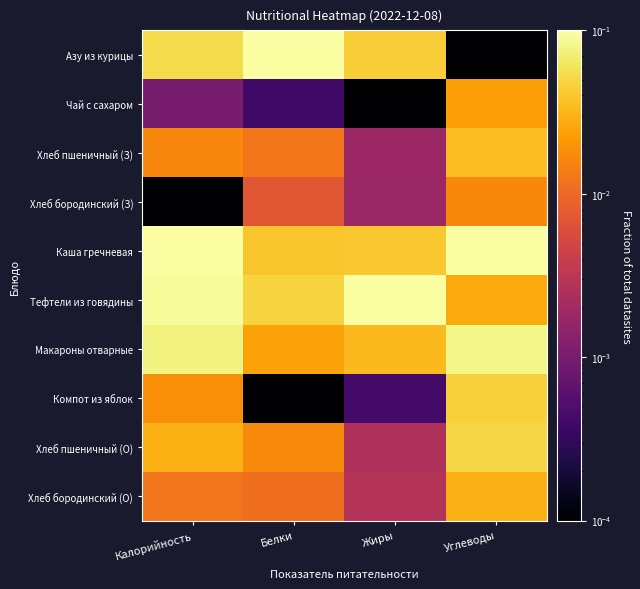

Reading left to right, list all the values displayed in this chart.

Азу из курицы: Калорийность=0.1	Белки=0.1	Жиры=0.0	Углеводы=0.0
Чай с сахаром: Калорийность=0.0	Белки=0.0	Жиры=0.0	Углеводы=0.0
Хлеб пшеничный (З): Калорийность=0.0	Белки=0.0	Жиры=0.0	Углеводы=0.0
Хлеб бородинский (З): Калорийность=0.0	Белки=0.0	Жиры=0.0	Углеводы=0.0
Каша гречневая: Калорийность=0.1	Белки=0.0	Жиры=0.0	Углеводы=0.1
Тефтели из говядины: Калорийность=0.1	Белки=0.0	Жиры=0.1	Углеводы=0.0
Макароны отварные: Калорийность=0.1	Белки=0.0	Жиры=0.0	Углеводы=0.1
Компот из яблок: Калорийность=0.0	Белки=0.0	Жиры=0.0	Углеводы=0.0
Хлеб пшеничный (О): Калорийность=0.0	Белки=0.0	Жиры=0.0	Углеводы=0.1
Хлеб бородинский (О): Калорийность=0.0	Белки=0.0	Жиры=0.0	Углеводы=0.0